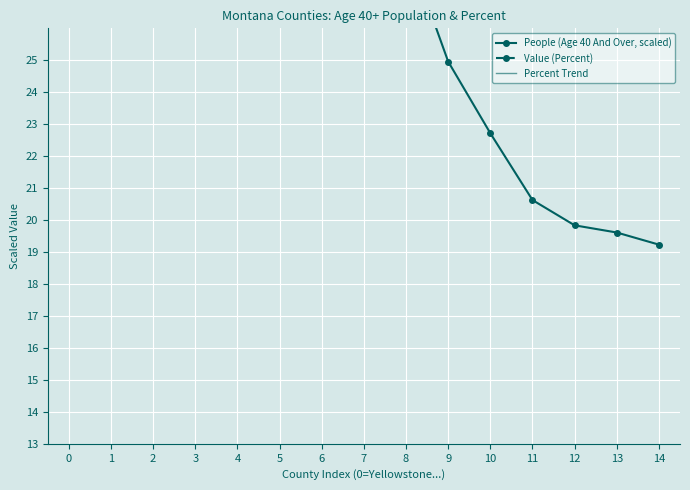

How many lines are shown in the chart?

3